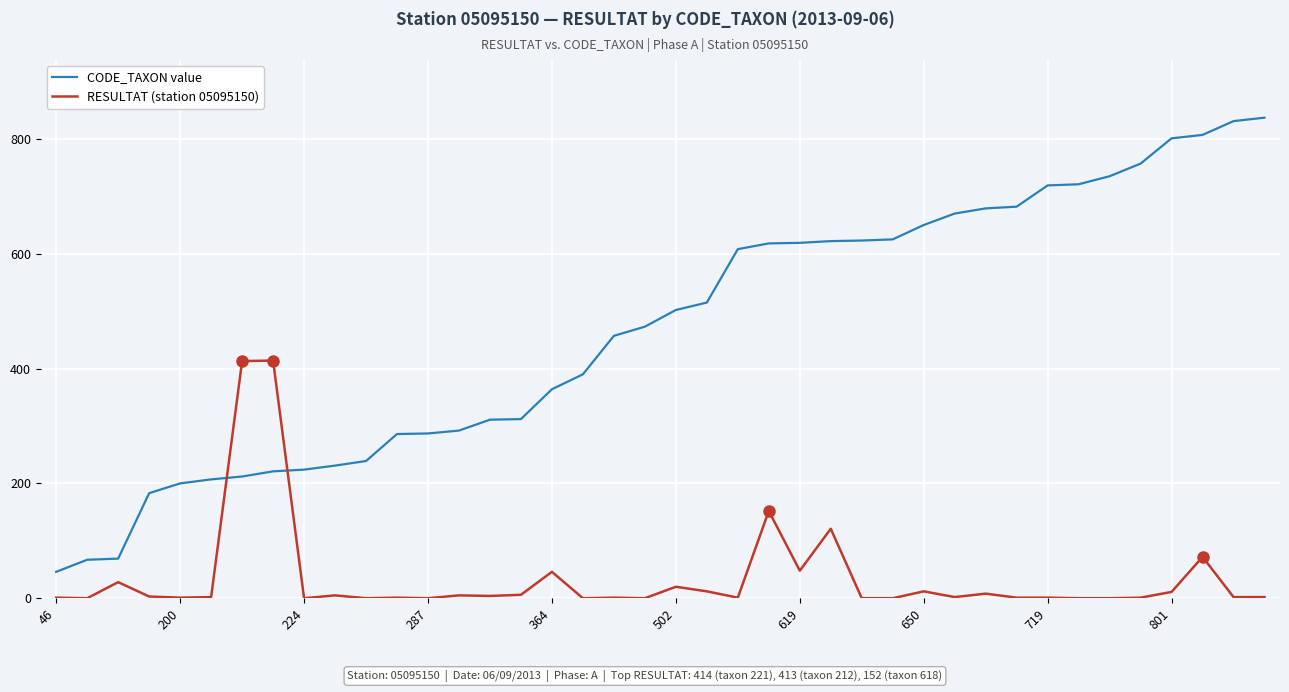

List the series in order of their peak value, lowest first.

RESULTAT (station 05095150), CODE_TAXON value